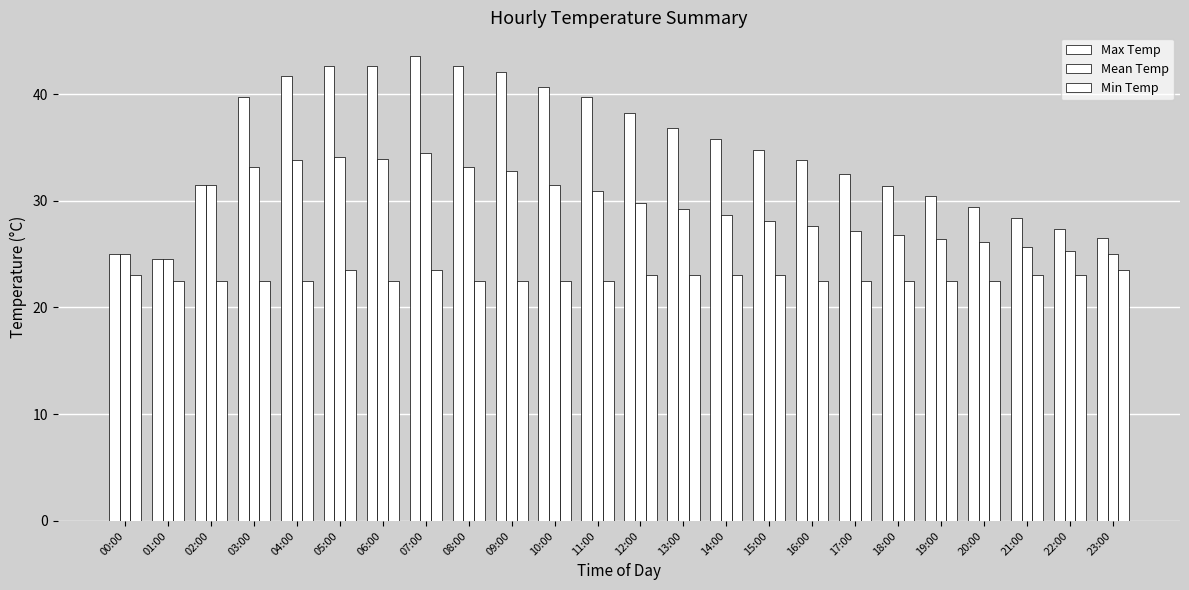

How many values in the Mean Temp series exceed 29?

12